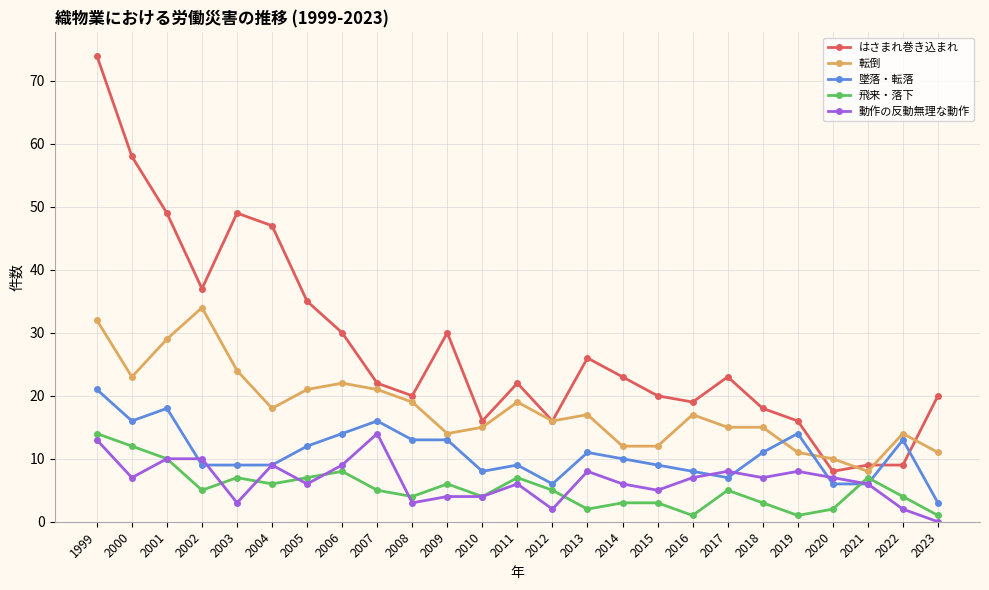

Is the value of 墜落・転落 at 2008 greater than the value of 動作の反動無理な動作 at 2015?

Yes